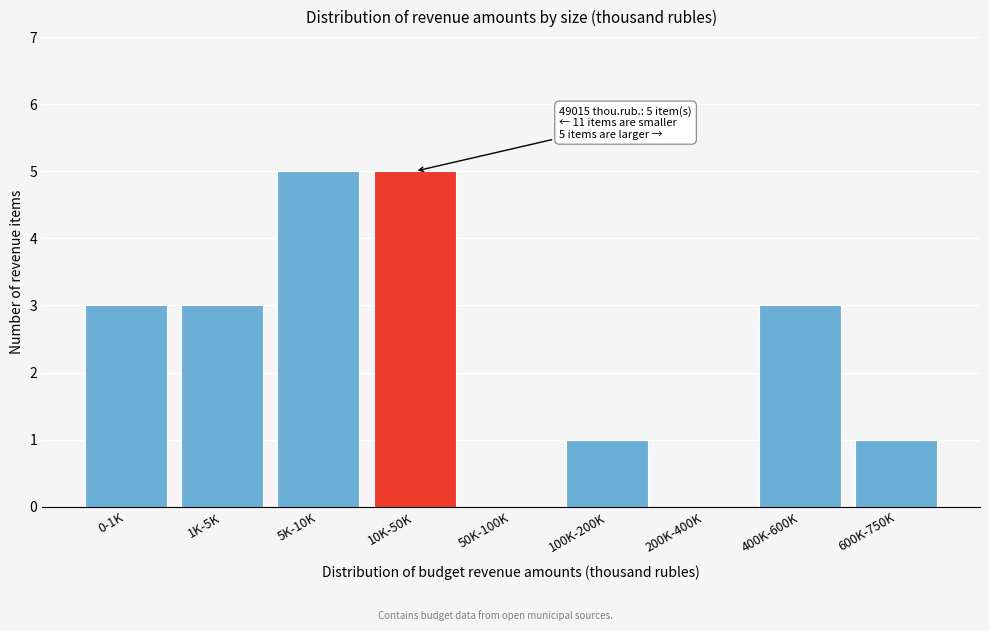

Reading left to right, transcribe all the data shown in this chart.

0-1K=3	1K-5K=3	5K-10K=5	10K-50K=5	50K-100K=0	100K-200K=1	200K-400K=0	400K-600K=3	600K-750K=1